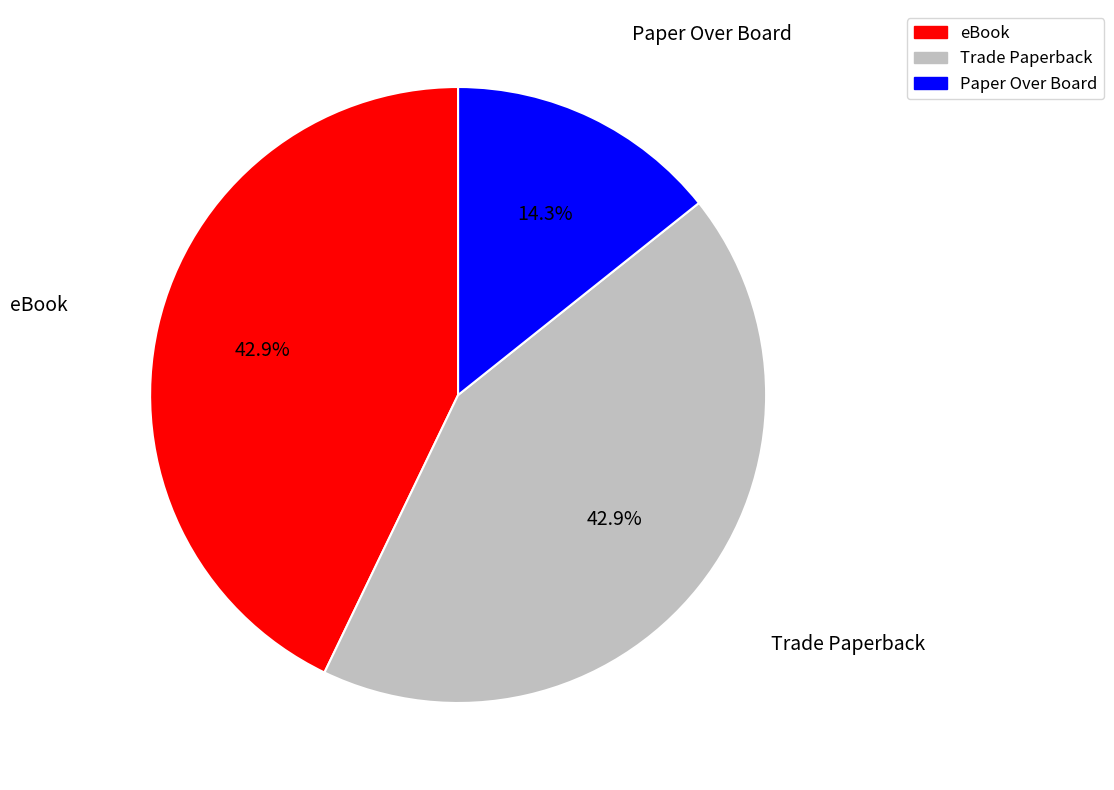

Which has a higher value, Trade Paperback or Paper Over Board?

Trade Paperback